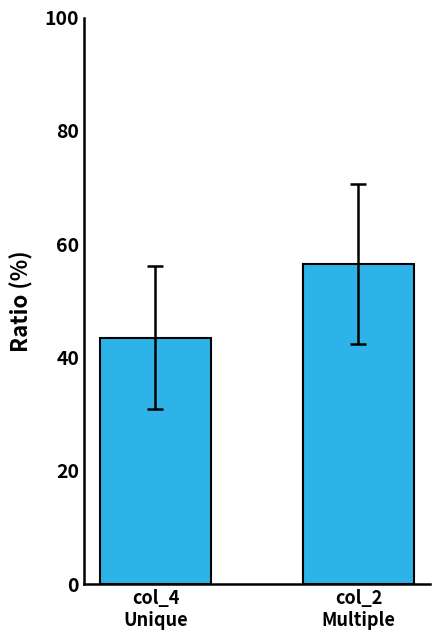

Where does the data first go above 56?

col_2
Multiple